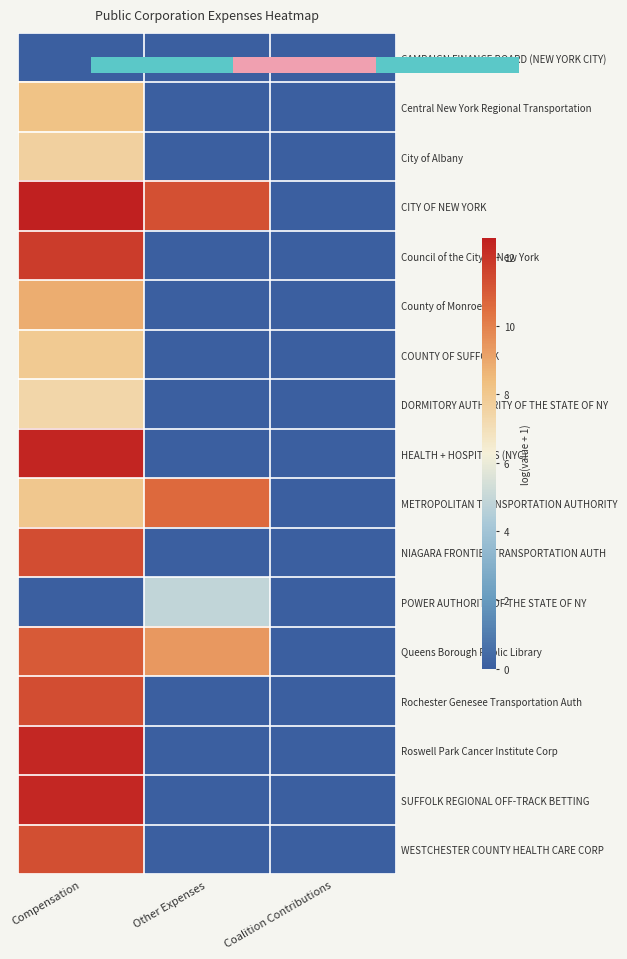

Is the value of Council of the City of New York at Coalition Contributions greater than the value of SUFFOLK REGIONAL OFF-TRACK BETTING at Coalition Contributions?

No